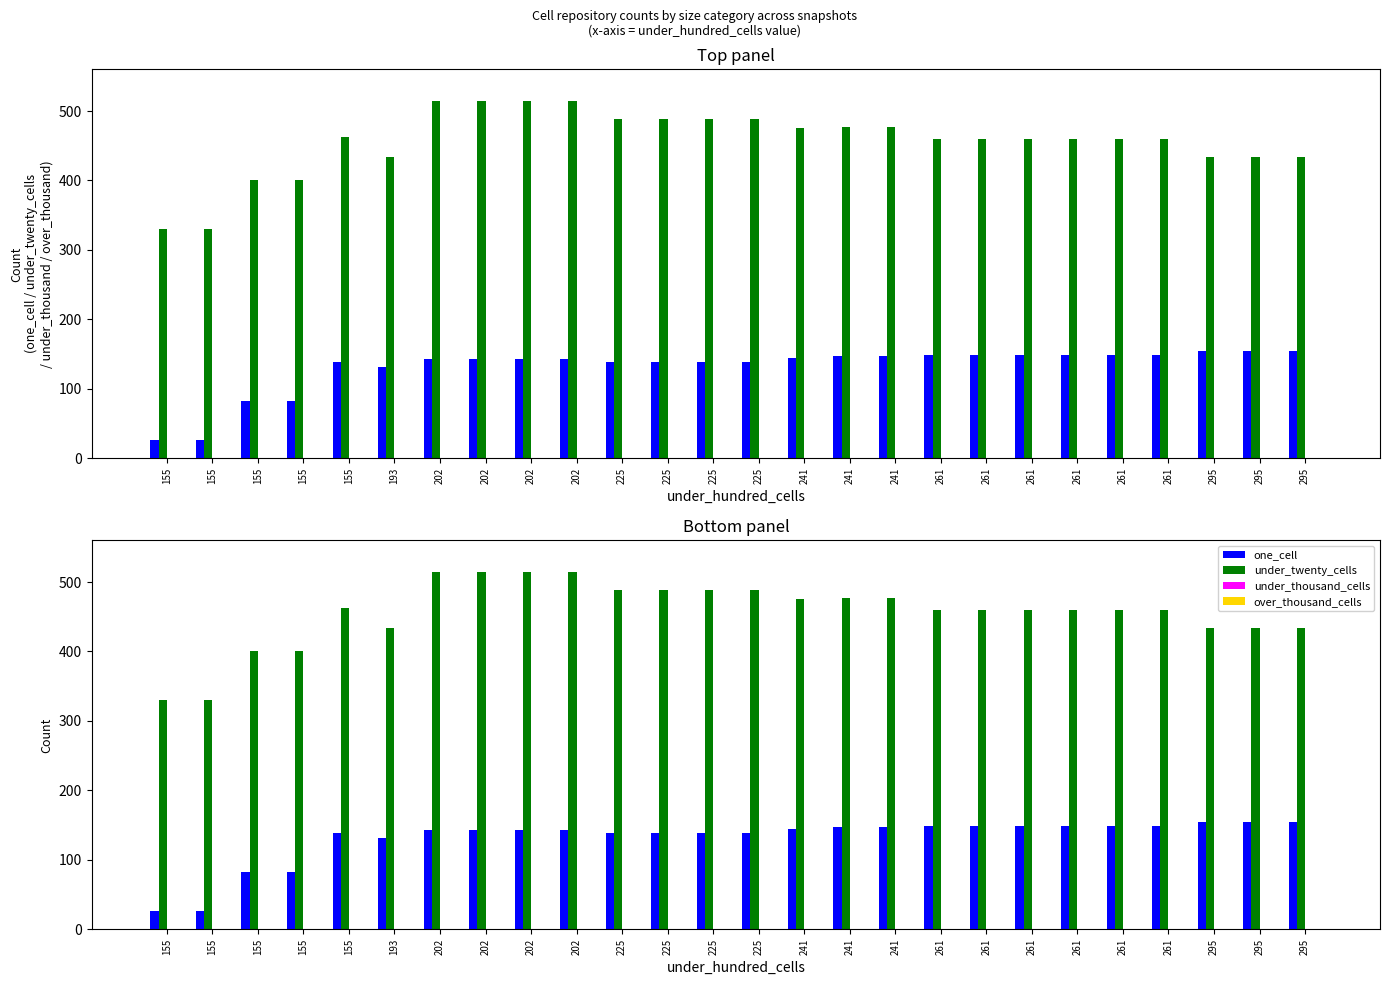

What are all the series names shown in the legend?

one_cell, under_twenty_cells, under_thousand_cells, over_thousand_cells